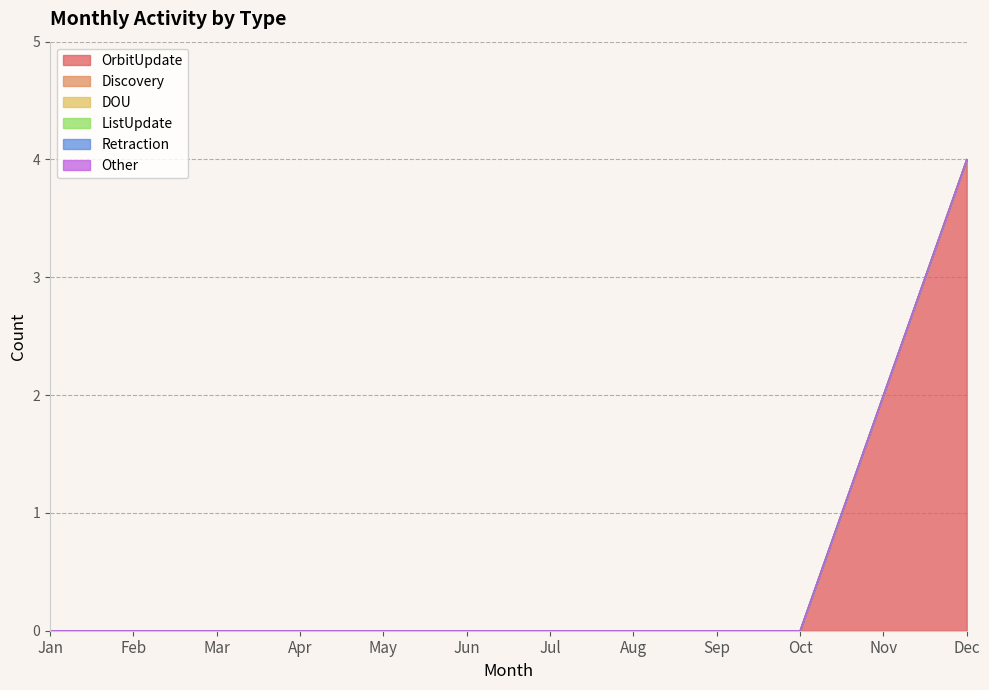

True or false: DOU has more than 1 points higher than both neighbors.

False